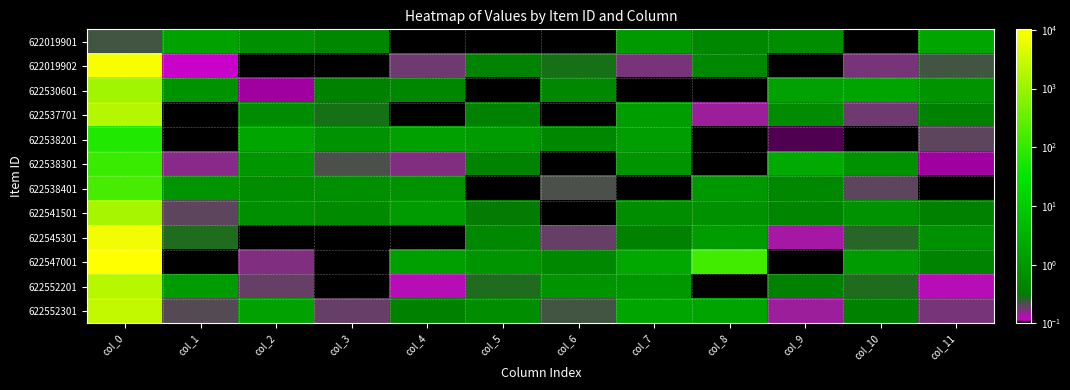

Reading right to left, list all the values displayed in this chart.

622019901: col_11=1.8	col_10=0.0	col_9=0.6	col_8=0.5	col_7=1.0	col_6=0.0	col_5=0.1	col_4=0.1	col_3=0.5	col_2=0.7	col_1=1.5	col_0=0.2
622019902: col_11=0.2	col_10=0.2	col_9=0.1	col_8=0.5	col_7=0.2	col_6=0.3	col_5=0.4	col_4=0.2	col_3=0.1	col_2=0.1	col_1=0.1	col_0=8296.9
622530601: col_11=0.8	col_10=1.7	col_9=1.5	col_8=0.0	col_7=0.1	col_6=0.5	col_5=0.0	col_4=0.4	col_3=0.4	col_2=0.1	col_1=0.8	col_0=1215.3
622537701: col_11=0.4	col_10=0.2	col_9=0.5	col_8=0.1	col_7=1.2	col_6=0.0	col_5=0.3	col_4=0.1	col_3=0.3	col_2=0.6	col_1=0.1	col_0=1901.7
622538201: col_11=0.2	col_10=0.0	col_9=0.1	col_8=0.0	col_7=1.3	col_6=0.5	col_5=1.1	col_4=1.4	col_3=0.7	col_2=1.7	col_1=0.1	col_0=68.2
622538301: col_11=0.1	col_10=0.7	col_9=2.2	col_8=0.0	col_7=0.8	col_6=0.1	col_5=0.4	col_4=0.2	col_3=0.2	col_2=0.9	col_1=0.2	col_0=113.1
622538401: col_11=0.0	col_10=0.2	col_9=0.5	col_8=1.0	col_7=0.1	col_6=0.2	col_5=0.0	col_4=0.7	col_3=0.7	col_2=0.6	col_1=0.8	col_0=155.0
622541501: col_11=0.3	col_10=0.7	col_9=0.4	col_8=0.7	col_7=0.6	col_6=0.1	col_5=0.3	col_4=1.1	col_3=0.5	col_2=0.7	col_1=0.2	col_0=1346.5
622545301: col_11=0.7	col_10=0.3	col_9=0.1	col_8=1.2	col_7=0.4	col_6=0.2	col_5=0.5	col_4=0.0	col_3=0.1	col_2=0.0	col_1=0.3	col_0=7414.0
622547001: col_11=0.4	col_10=1.1	col_9=0.1	col_8=135.8	col_7=2.0	col_6=0.5	col_5=0.8	col_4=1.3	col_3=0.1	col_2=0.2	col_1=0.0	col_0=10192.1
622552201: col_11=0.1	col_10=0.3	col_9=0.4	col_8=0.0	col_7=1.0	col_6=0.9	col_5=0.3	col_4=0.1	col_3=0.1	col_2=0.2	col_1=1.1	col_0=1980.6
622552301: col_11=0.2	col_10=0.3	col_9=0.1	col_8=1.6	col_7=1.8	col_6=0.2	col_5=0.6	col_4=0.4	col_3=0.2	col_2=1.4	col_1=0.2	col_0=2554.9